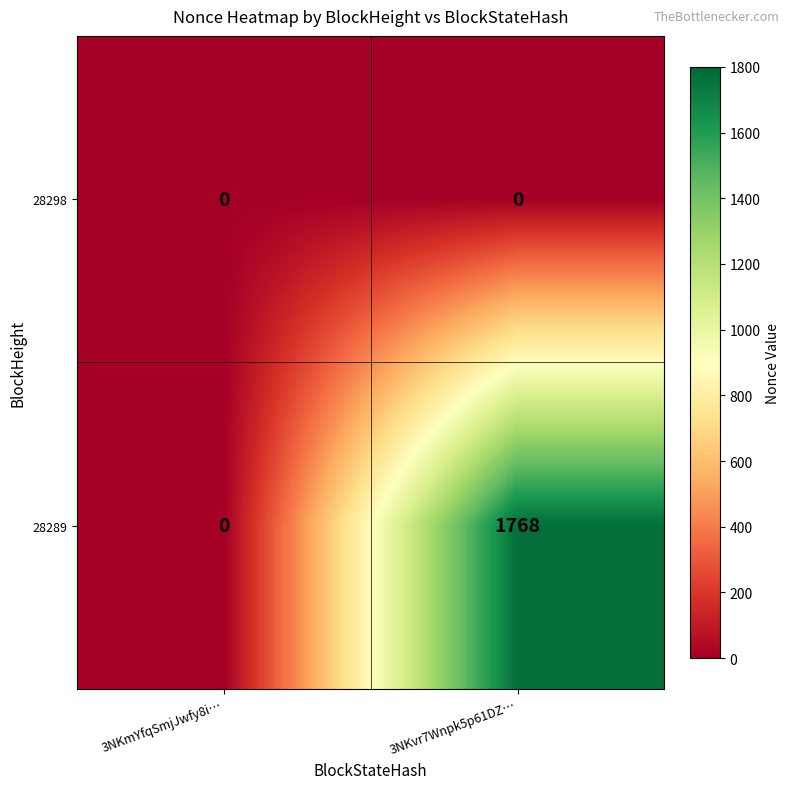

Which series has the widest spread of values?

28289